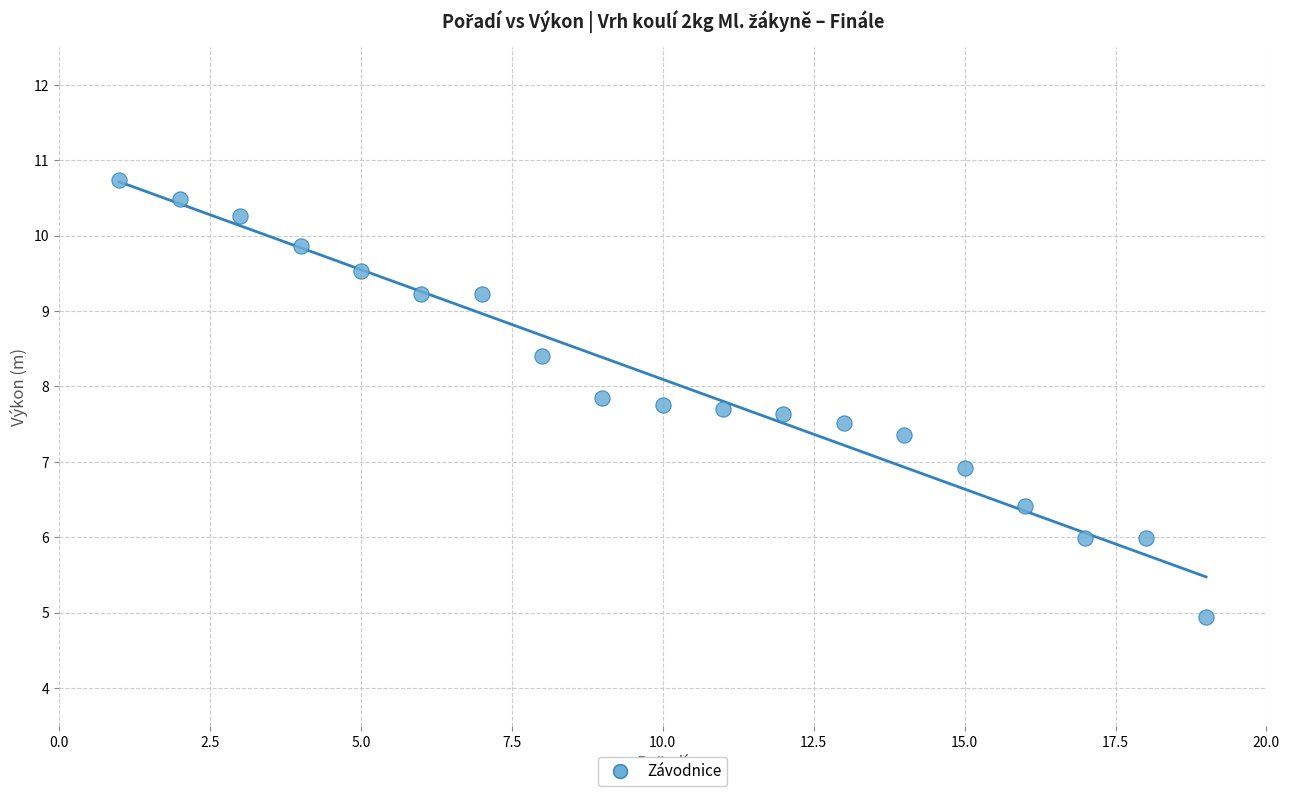

What is the range of Y values (max minus min)?

5.8